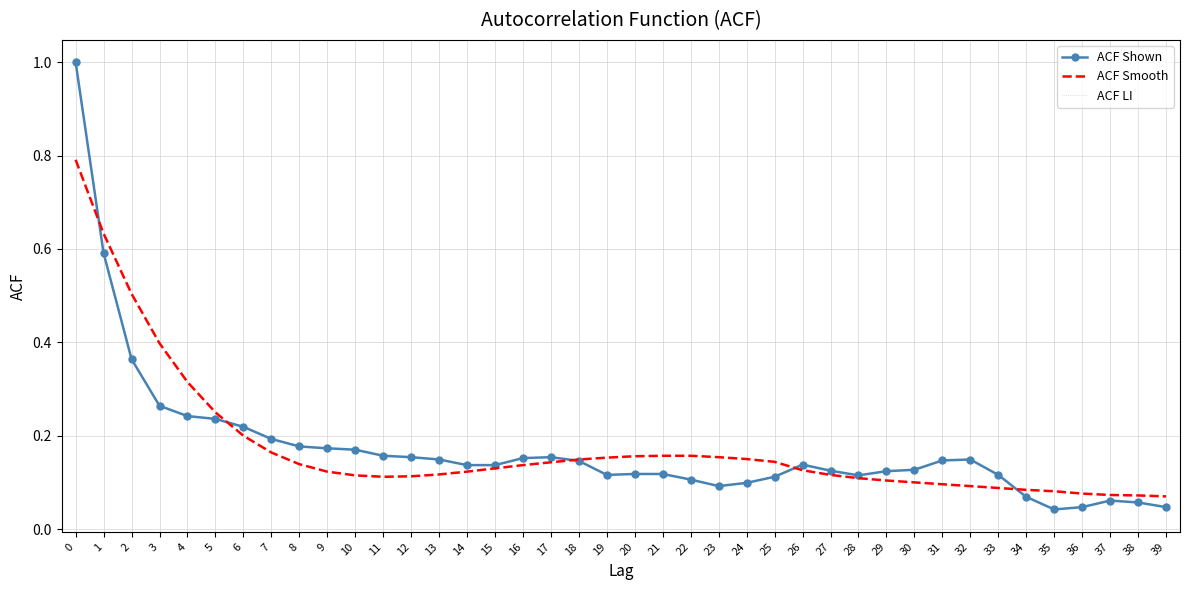

Rank the categories by ACF LI value from highest to lowest.

0, 1, 2, 3, 4, 5, 6, 7, 8, 9, 10, 11, 12, 17, 16, 13, 32, 31, 18, 26, 14, 15, 30, 27, 29, 20, 21, 19, 33, 28, 25, 22, 24, 23, 34, 37, 38, 36, 39, 35